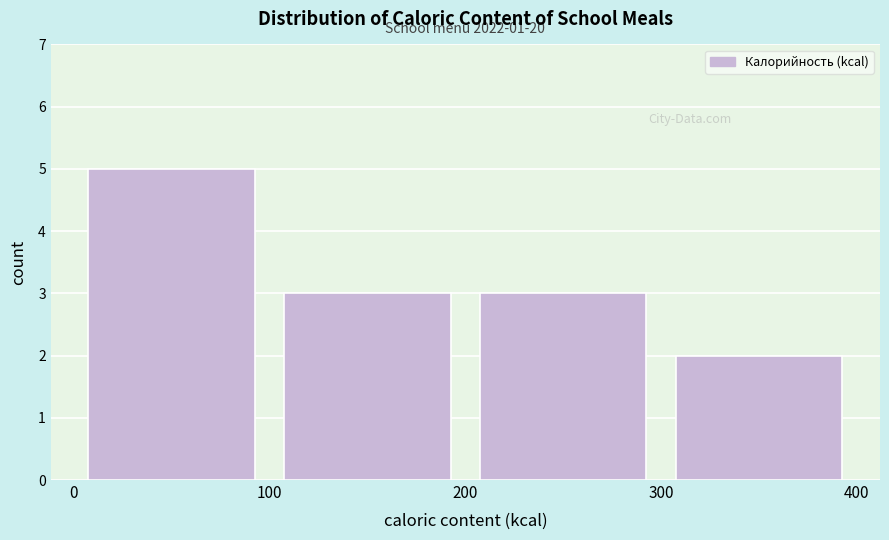

Over which range of the x-axis is the bar tallest?

0 to 100